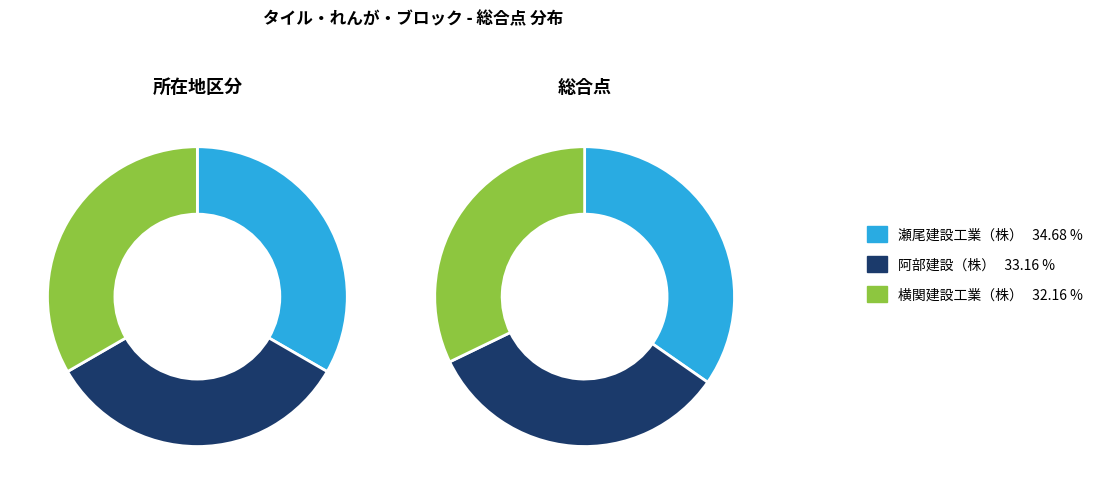

Rank the categories by value from lowest to highest.

横関建設工業（株）, 阿部建設（株）, 瀬尾建設工業（株）